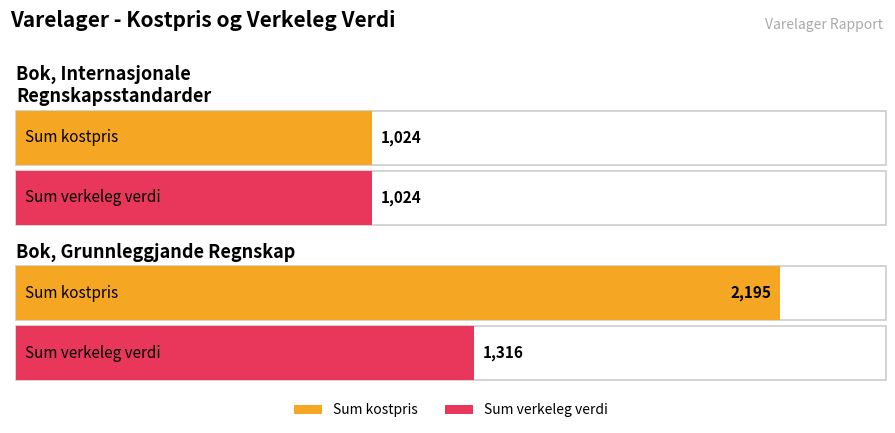

Is the value of Sum verkeleg verdi at Bok, Grunnleggjande Regnskap greater than the value of Sum kostpris at Bok, Grunnleggjande Regnskap?

No